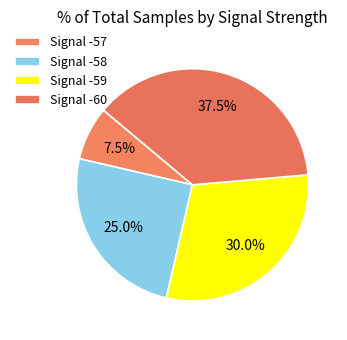

Which slice is the largest?

Signal -60